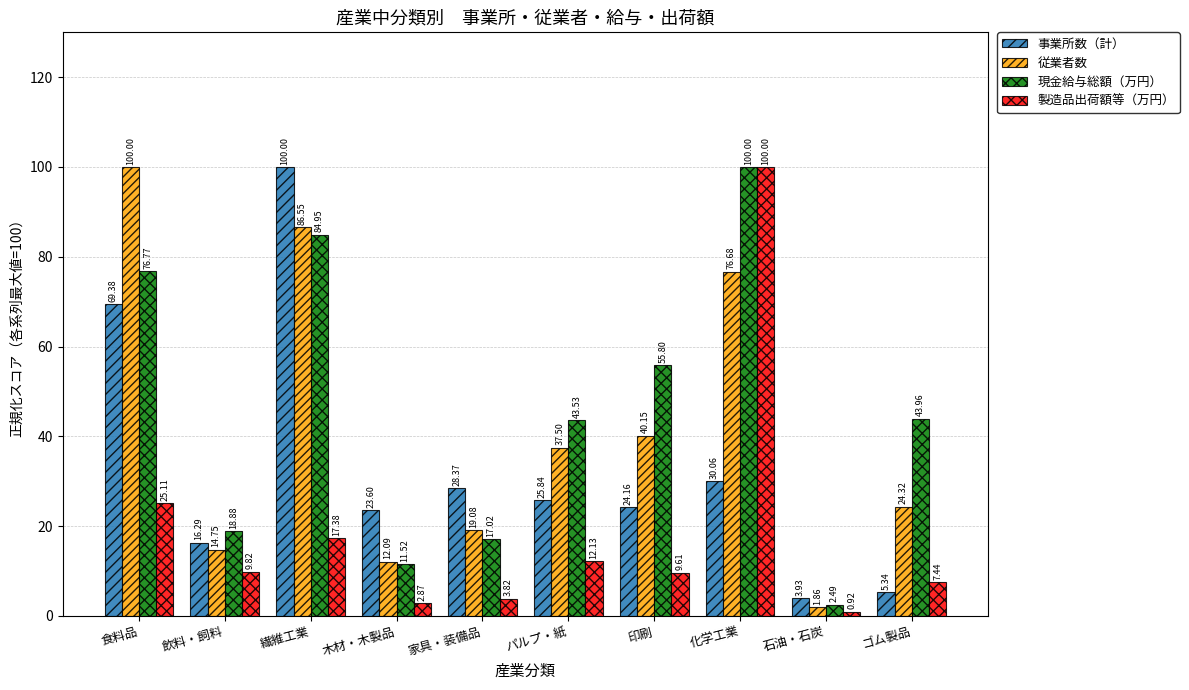

What is the sum of all 事業所数（計） values?

327.0